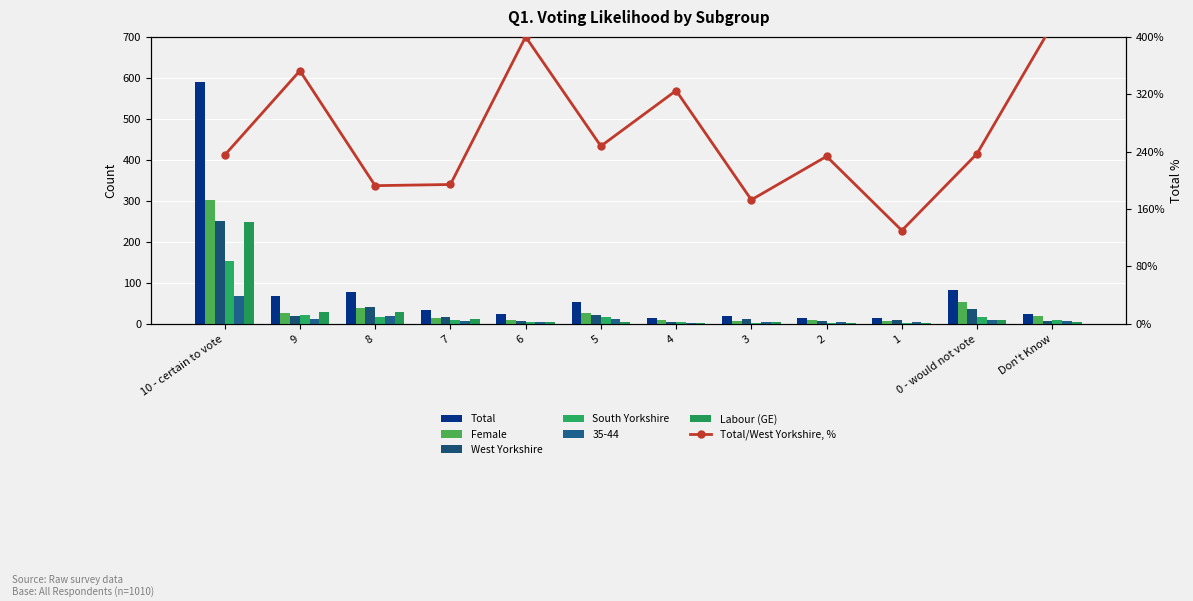

At how many categories does at least one series exceed 530?

1